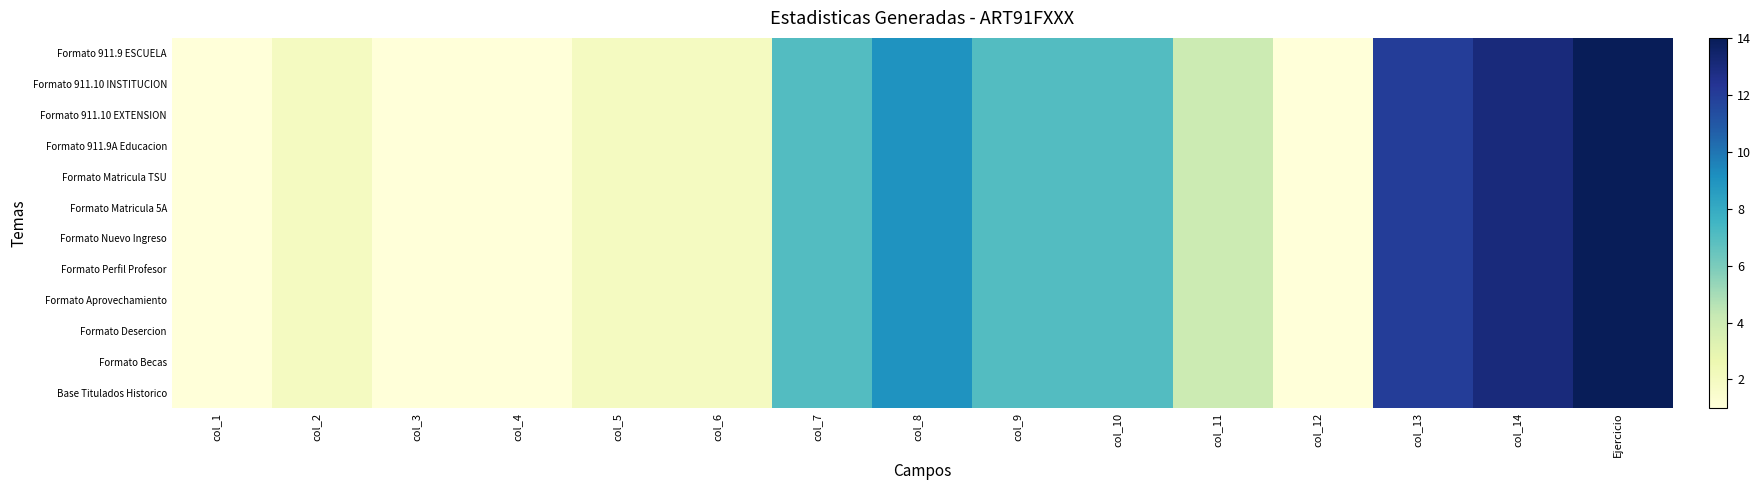

Rank the series at col_6 from highest to lowest value.

Formato 911.9 ESCUELA, Formato 911.10 INSTITUCION, Formato 911.10 EXTENSION, Formato 911.9A Educacion, Formato Matricula TSU, Formato Matricula 5A, Formato Nuevo Ingreso, Formato Perfil Profesor, Formato Aprovechamiento, Formato Desercion, Formato Becas, Base Titulados Historico